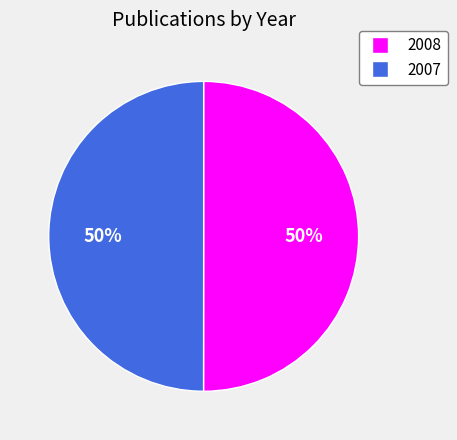

To the nearest percent, what is the combined percentage of 2007 and 2008?

100%